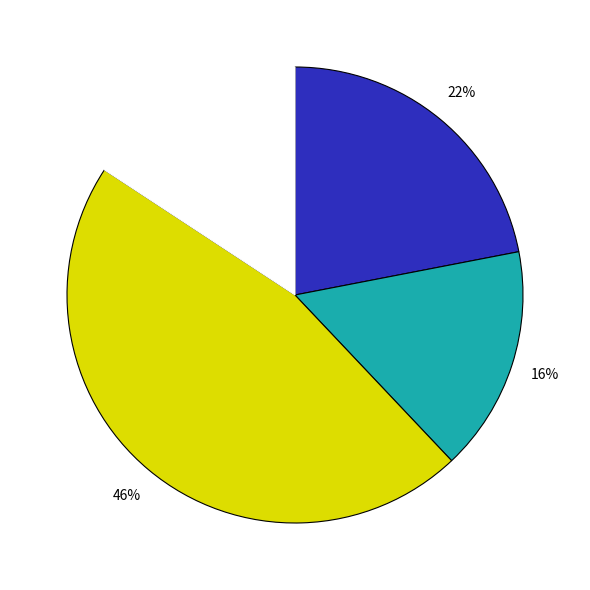

Is there any slice that represents more than half of the pie?

No